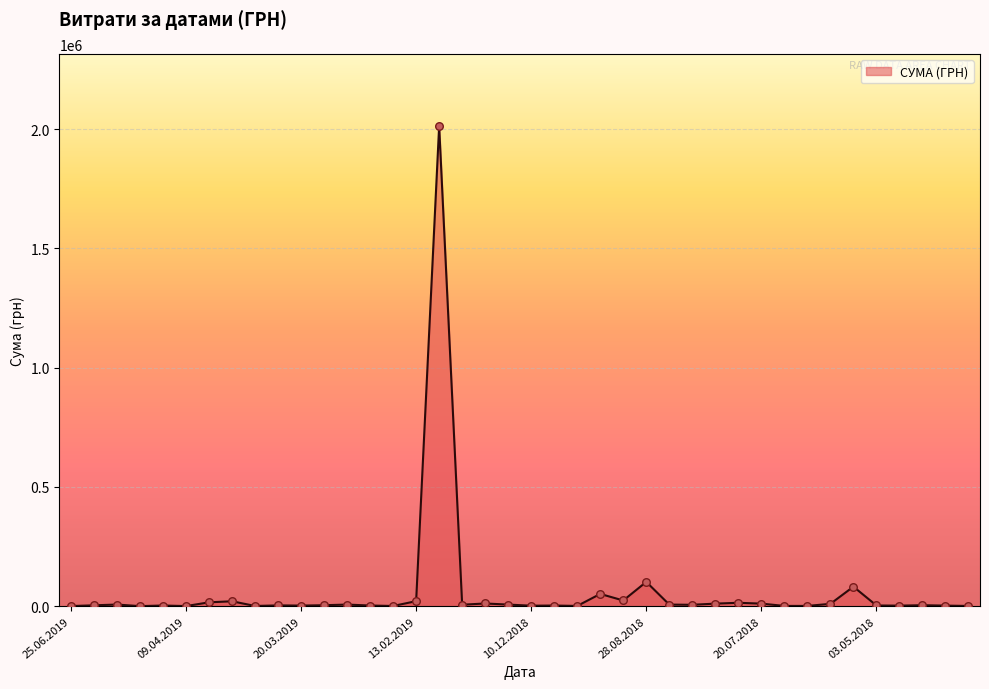

What is the difference between the maximum and minimum values?

2012874.4